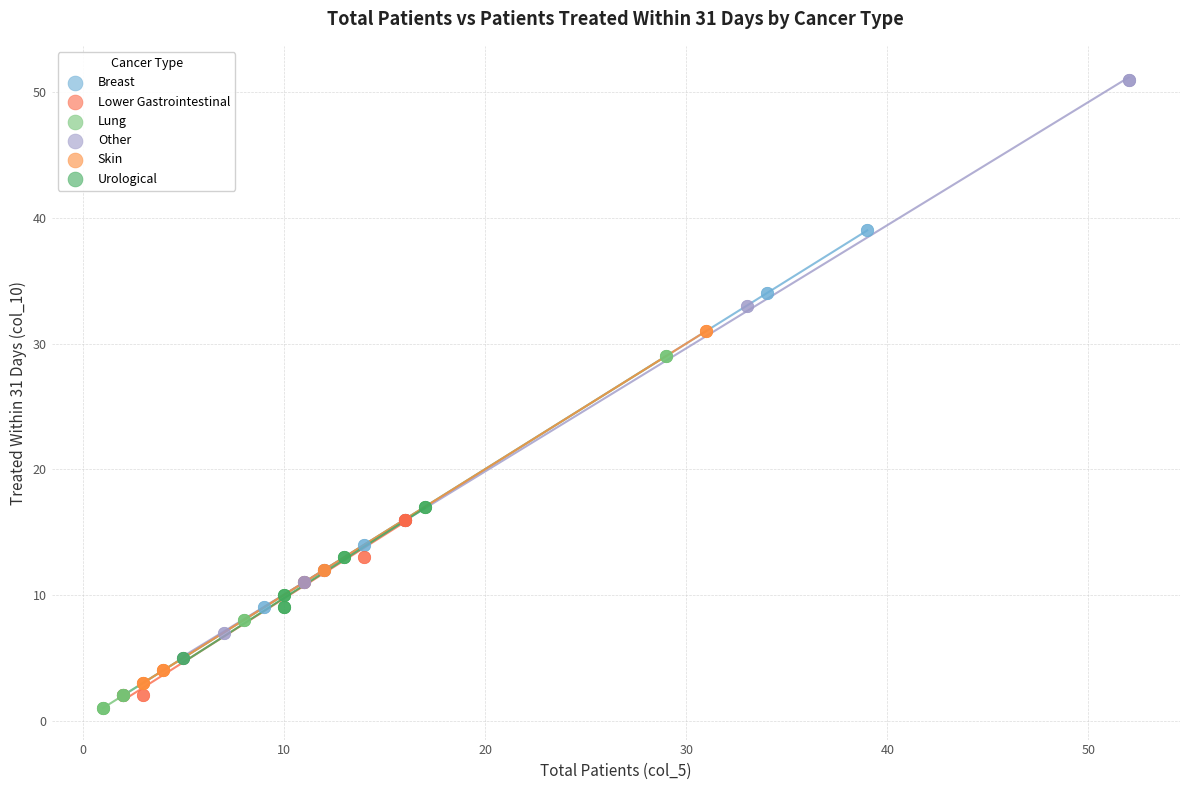

Which series reaches the maximum Y coordinate?

Other